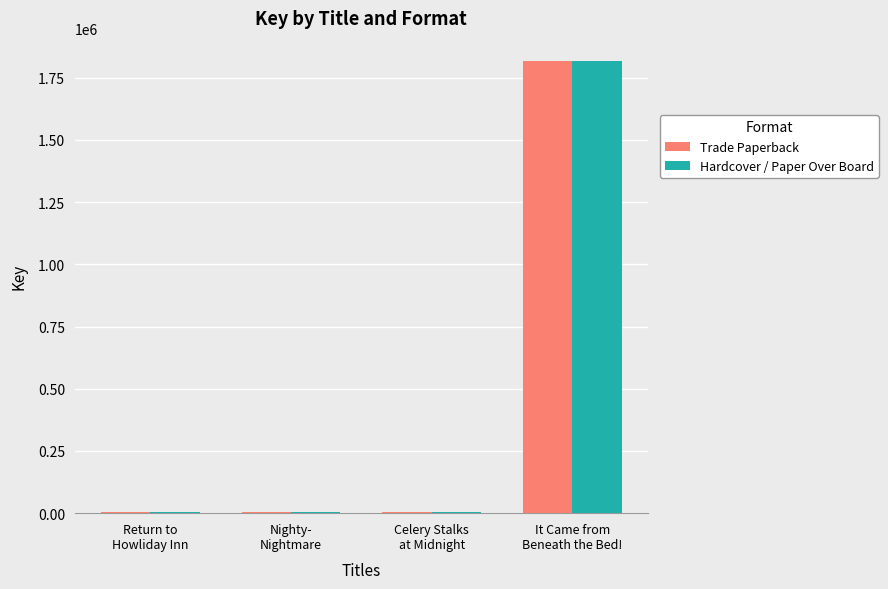

What is the maximum value shown in the chart?

1818913